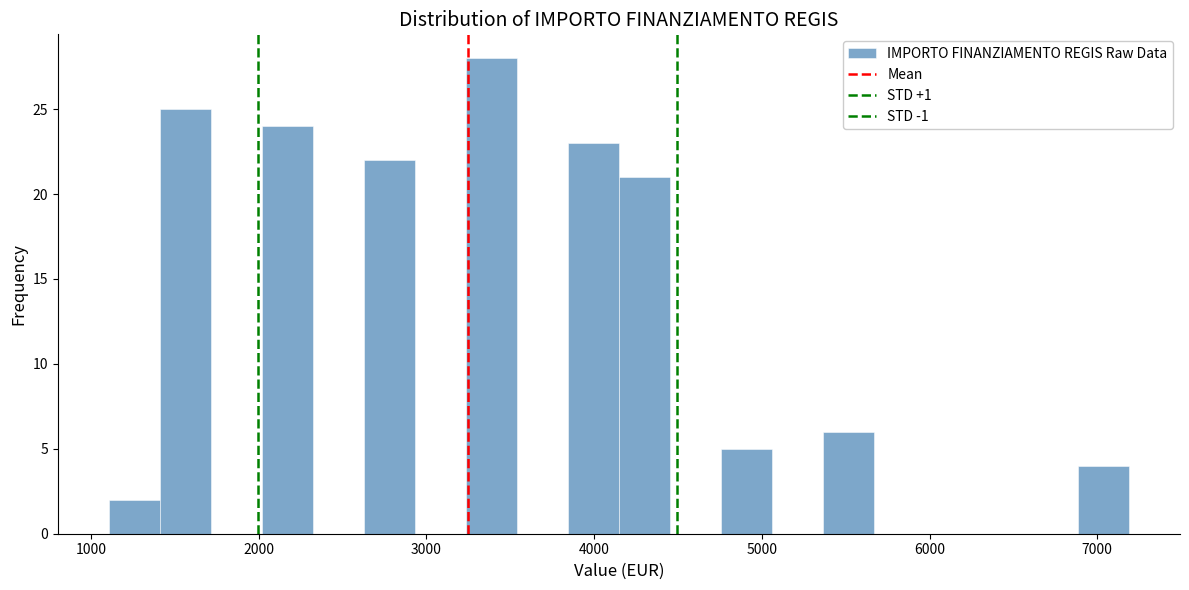

Around what value on the x-axis is the tallest bar? Give the approximate position of its centre, as read against the axis.

3400